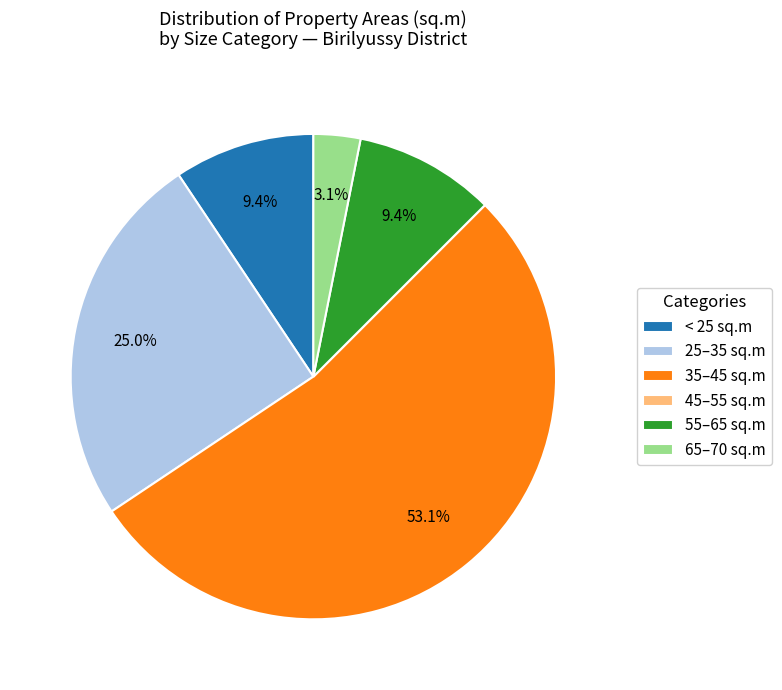

Does 25–35 sq.m represent more than half of the total?

No